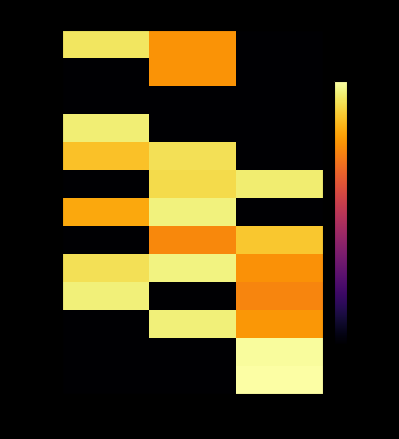

Reading right to left, what are all the values shown in this chart?

INV#265: Balance=-80.0	Received Qty=-18.8	Sent Qty=-5.5
INV#266: Balance=-80.0	Received Qty=-18.8	Sent Qty=-80.0
DC#44: Balance=-80.0	Received Qty=-80.0	Sent Qty=-80.0
EAC286: Balance=-80.0	Received Qty=-80.0	Sent Qty=-3.8
EAC287: Balance=-80.0	Received Qty=-6.4	Sent Qty=-11.5
EAC289: Balance=-4.3	Received Qty=-7.4	Sent Qty=-80.0
EAC290: Balance=-80.0	Received Qty=-3.3	Sent Qty=-15.5
EAC291: Balance=-10.5	Received Qty=-20.8	Sent Qty=-80.0
EAC292: Balance=-19.2	Received Qty=-3.0	Sent Qty=-6.4
EAC293: Balance=-21.5	Received Qty=-80.0	Sent Qty=-3.5
EAC294: Balance=-18.3	Received Qty=-3.7	Sent Qty=-80.0
EAC295: Balance=-0.9	Received Qty=-80.0	Sent Qty=-80.0
OPEN-771: Balance=0.0	Received Qty=-80.0	Sent Qty=-80.0